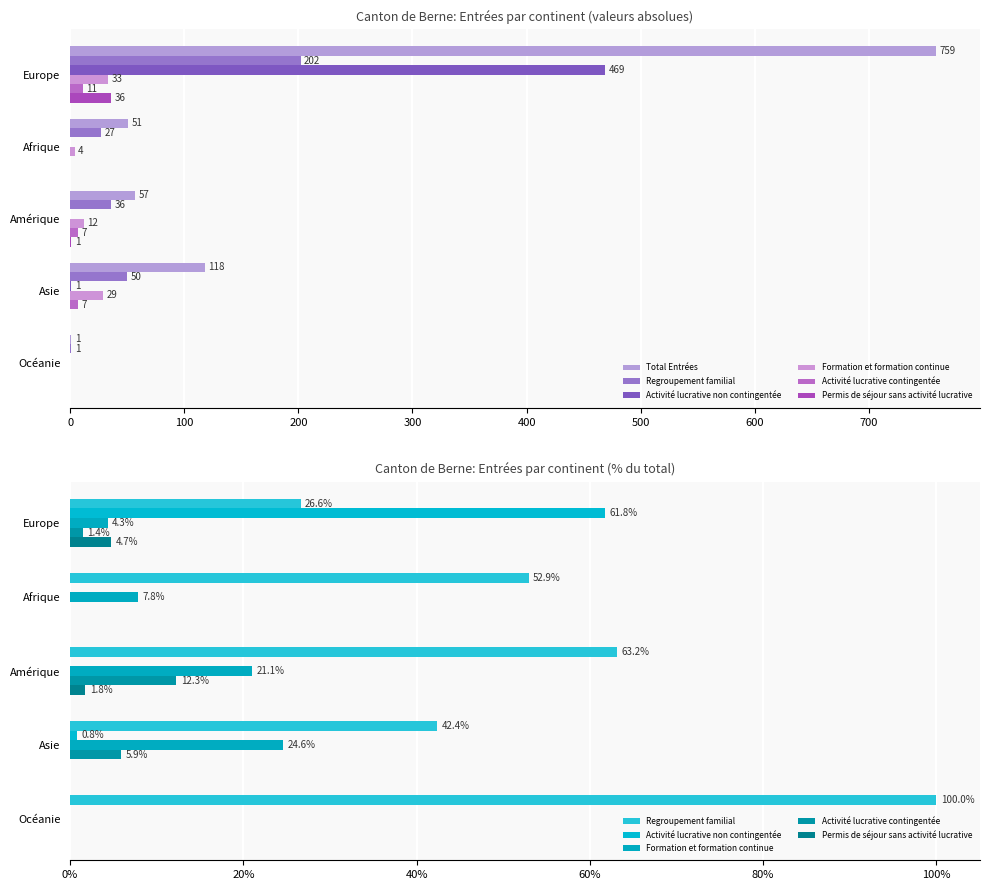

The Activité lucrative non contingentée series shows 1.2 at 300. True or false?

False